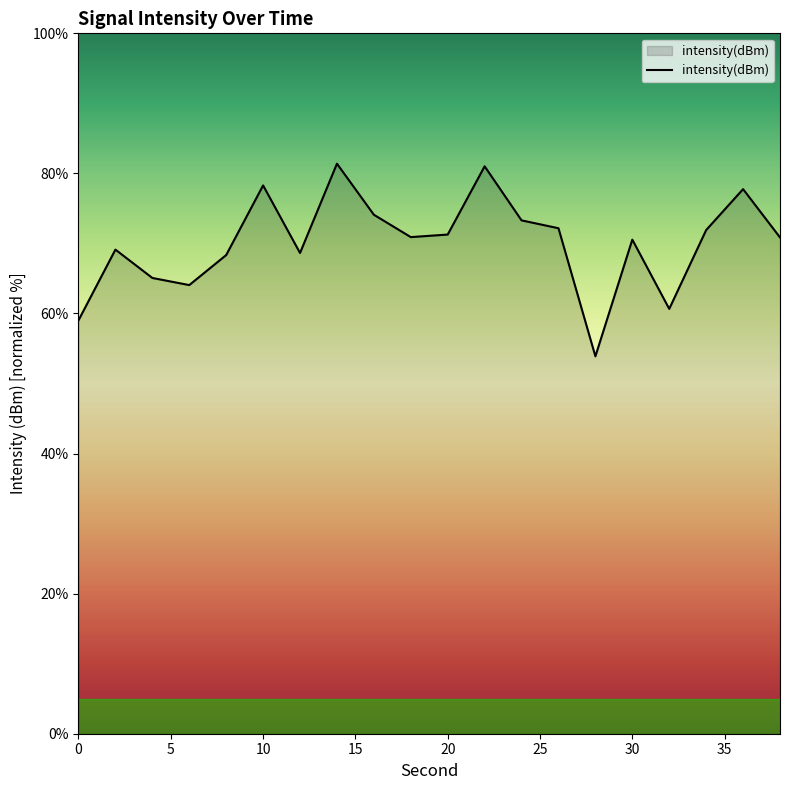

What is the difference between the maximum and minimum values?

27.5